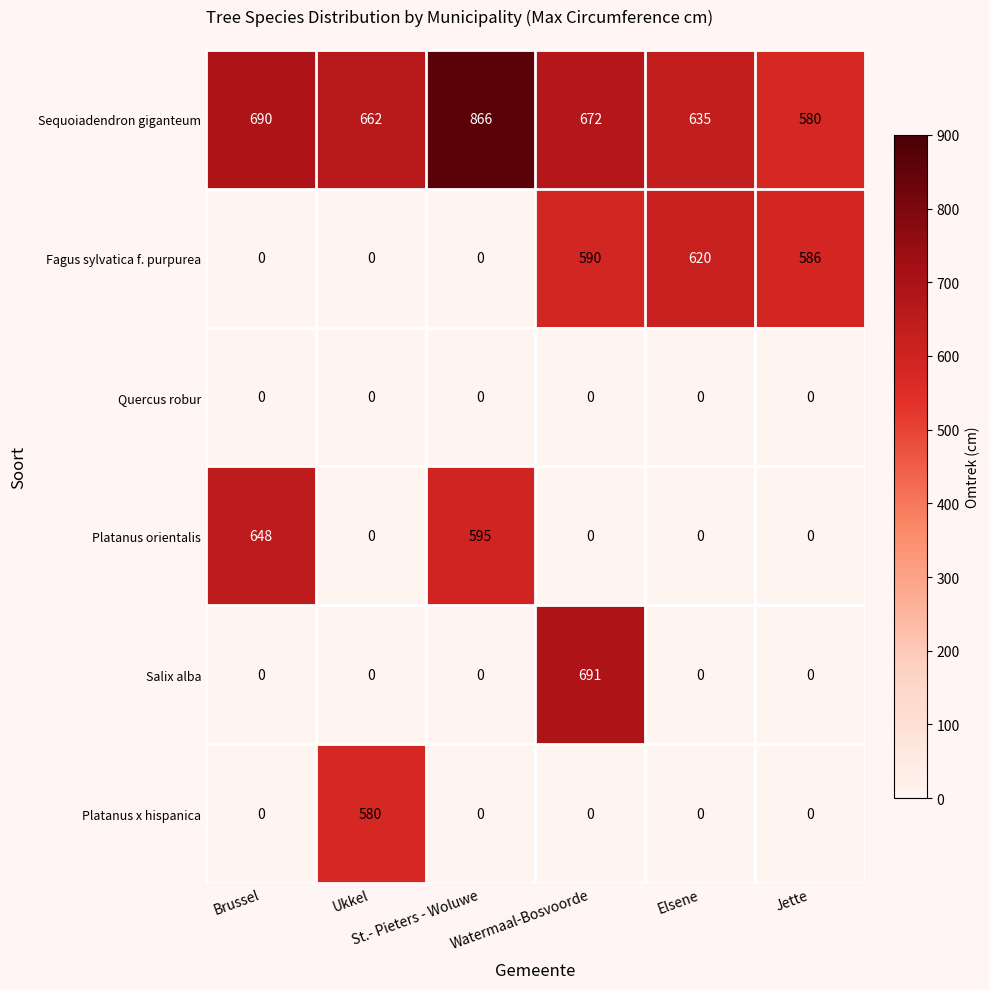

What is the total value across all series at Brussel?

1338